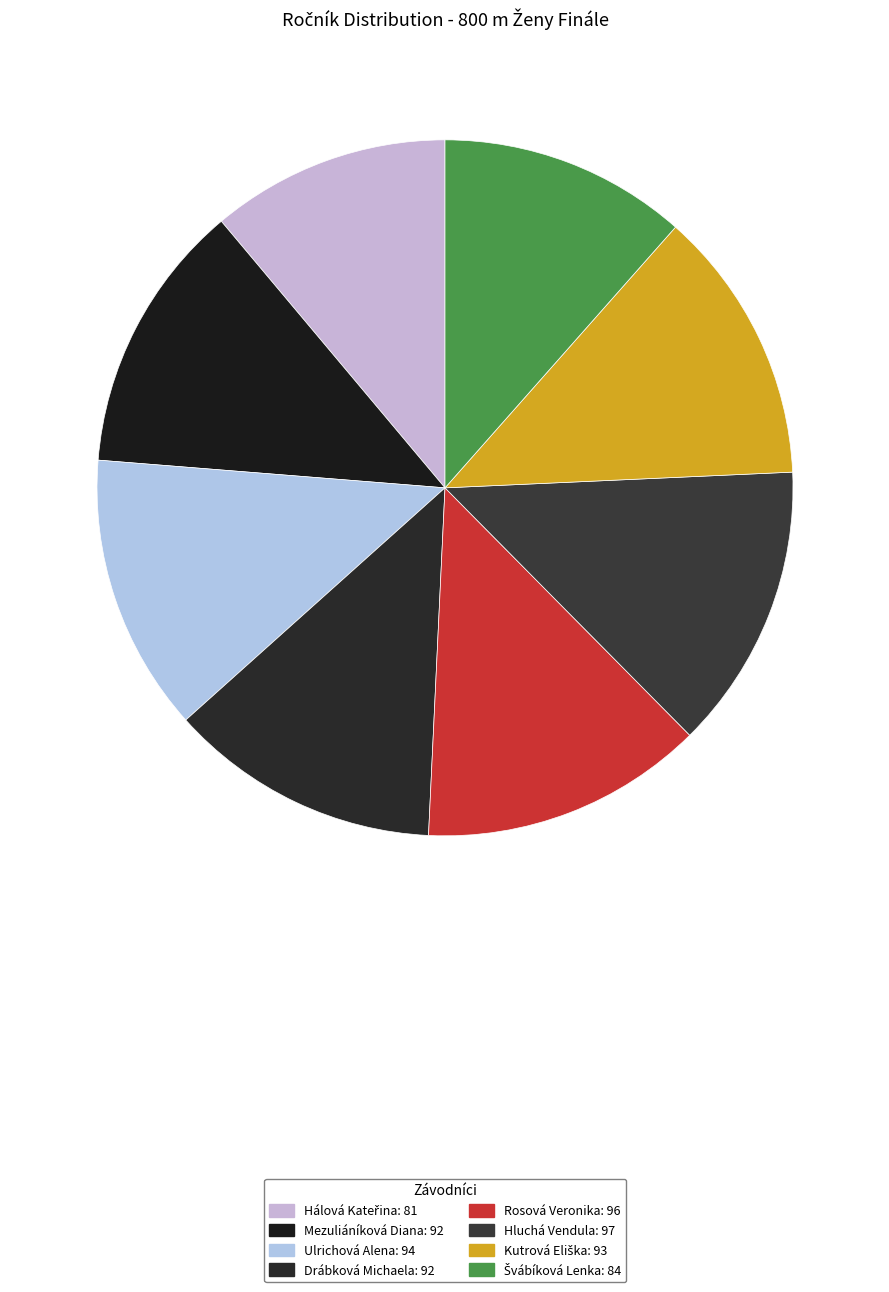

To the nearest percent, what portion does Ulrichová Alena represent?

13%